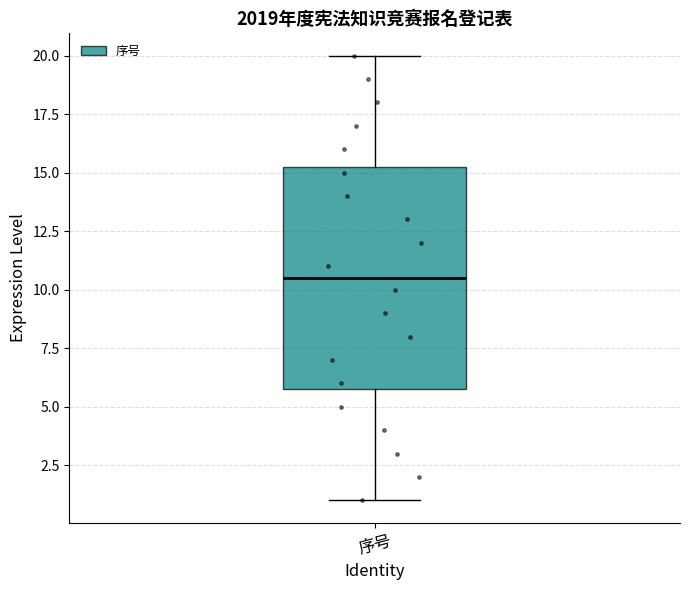

Where does the lower whisker of the box for 序号 end on the y-axis? The values are not printed on the chart, so give them approximately, as read against the axis.

1.0